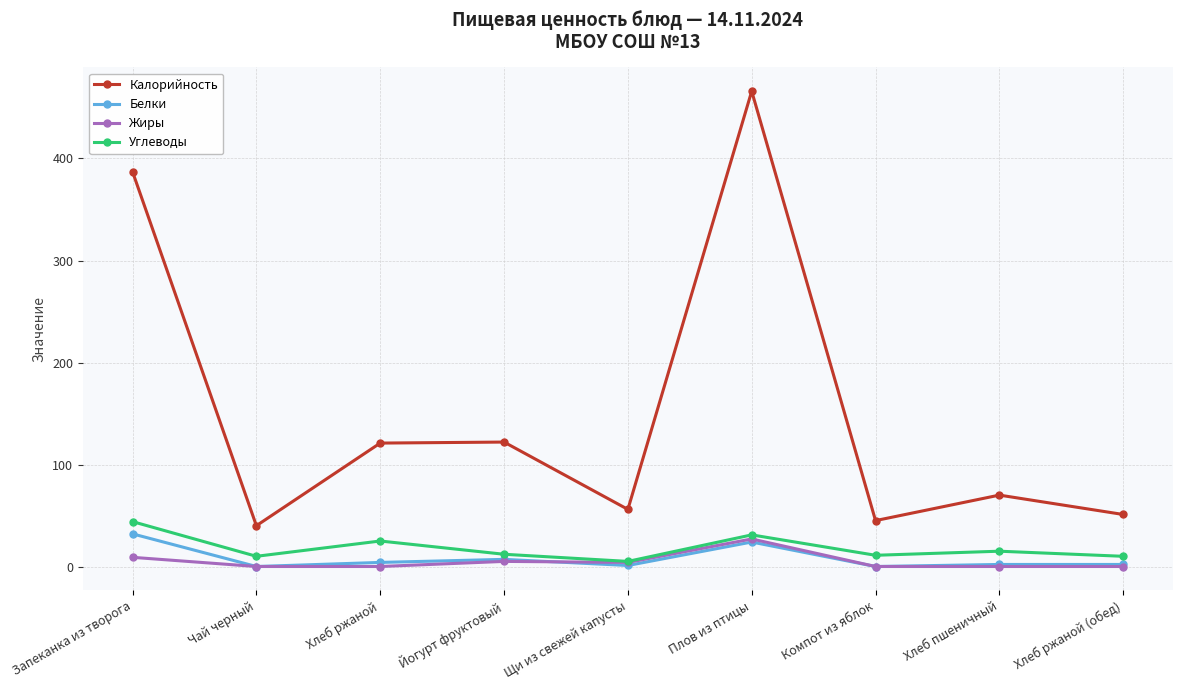

What is the spread (max minus min) of values at Запеканка из творога?

378